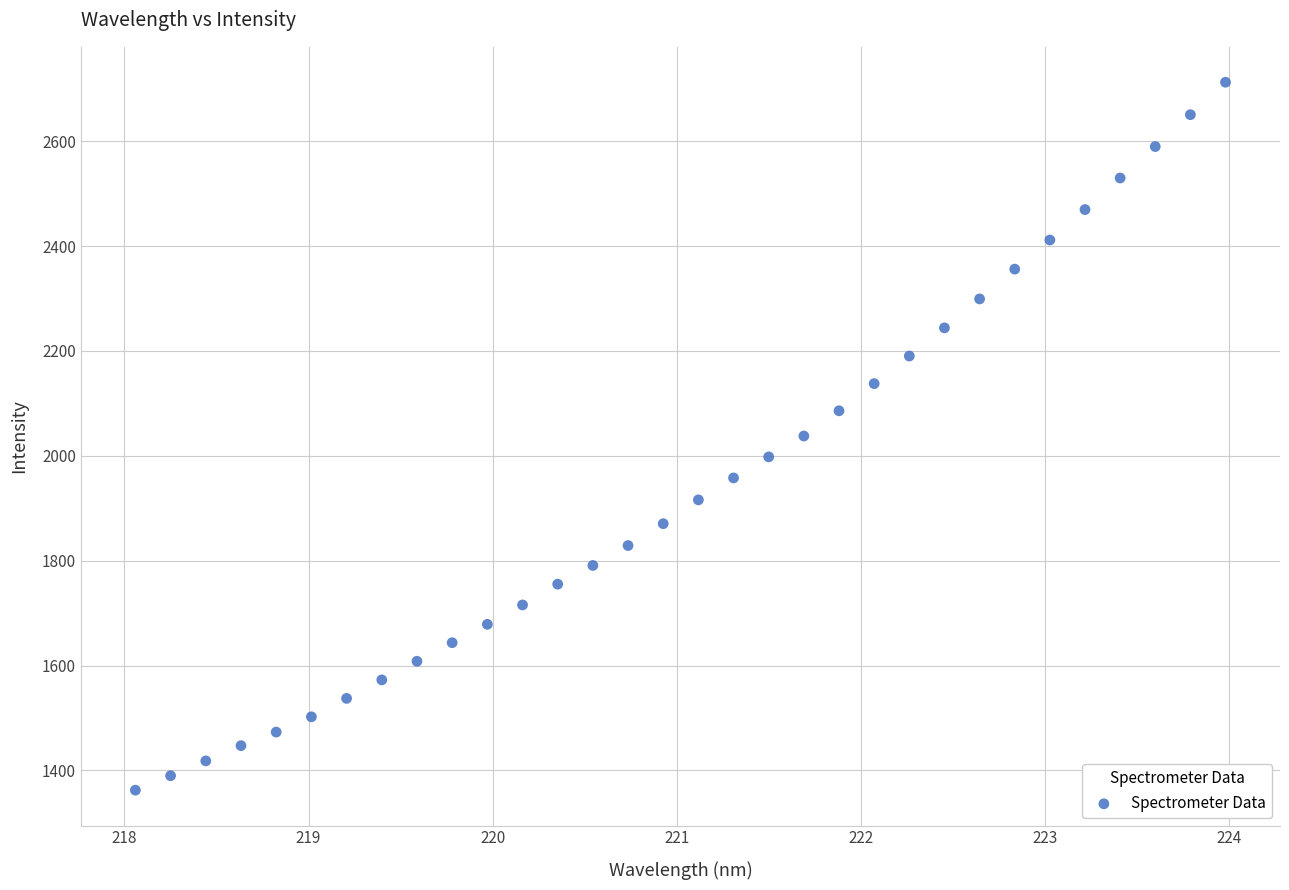

What is the range of Y values (max minus min)?

1349.9